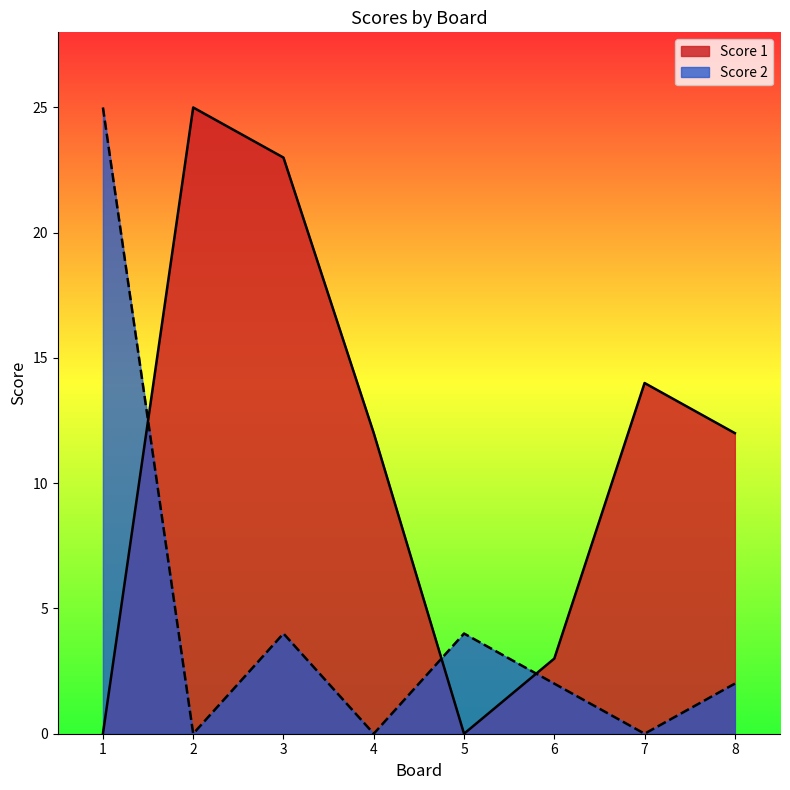

What are all the series names shown in the legend?

Score 1, Score 2